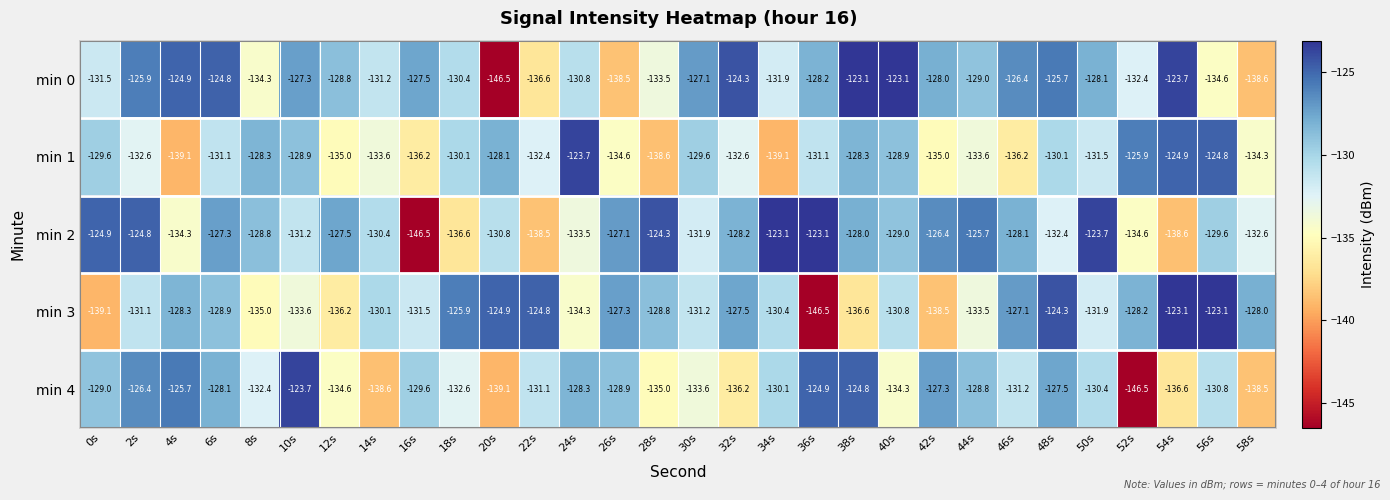

What is the sum of all min 1 values?

-3947.8